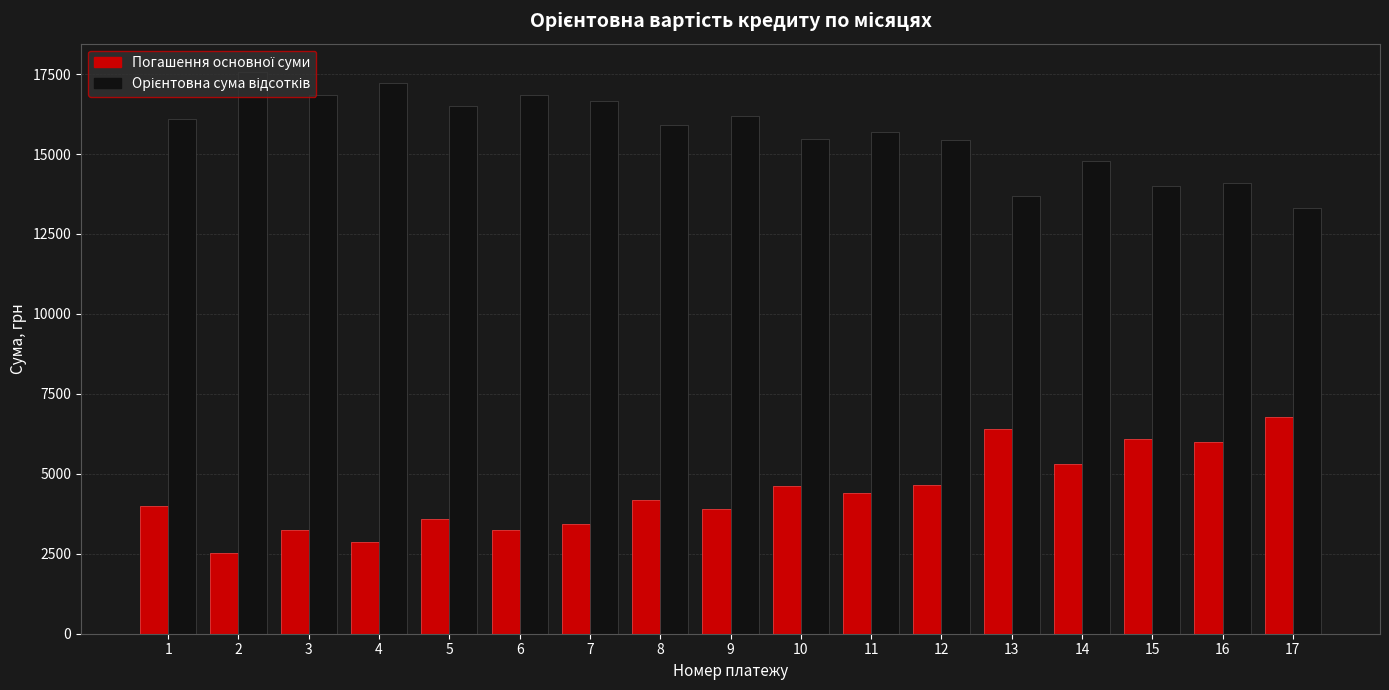

What is the spread (max minus min) of values at 7?

13219.3